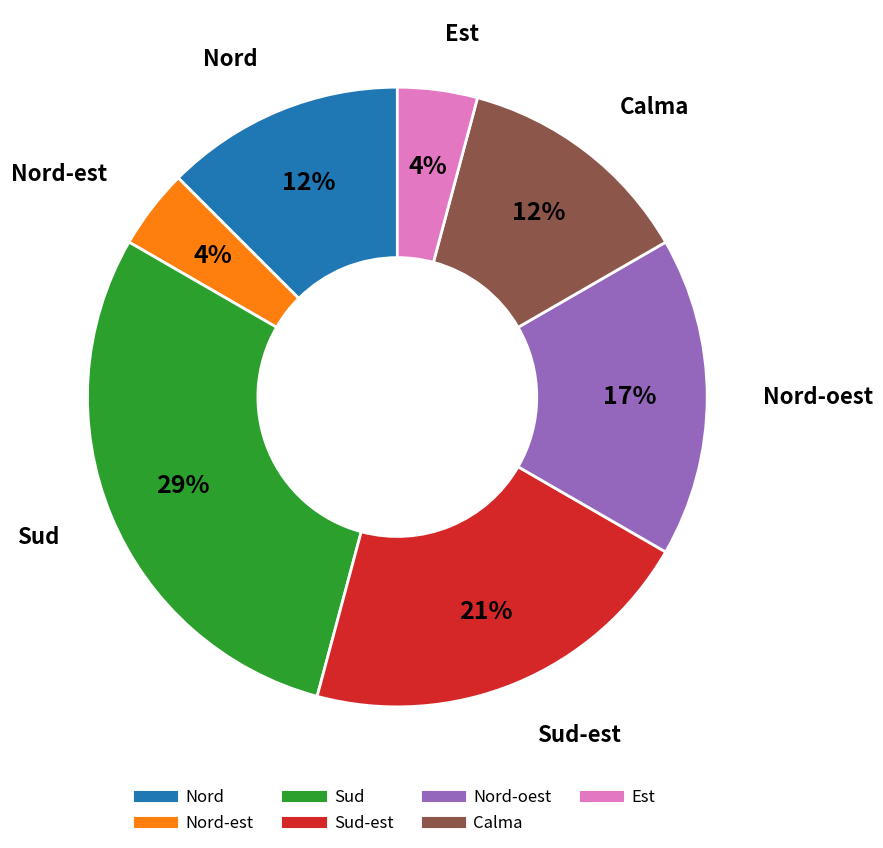

To the nearest percent, what is the difference between the largest and smallest slice percentages?

25%